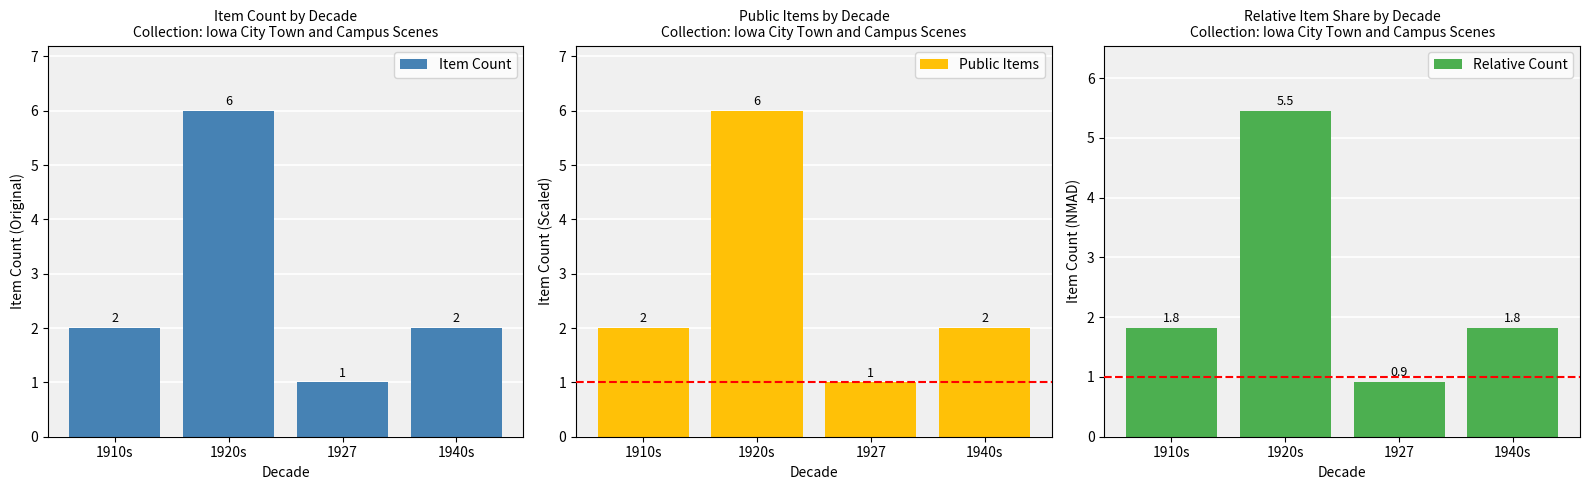

Rank the series at 1910s from lowest to highest value.

Relative Count, Item Count, Public Items